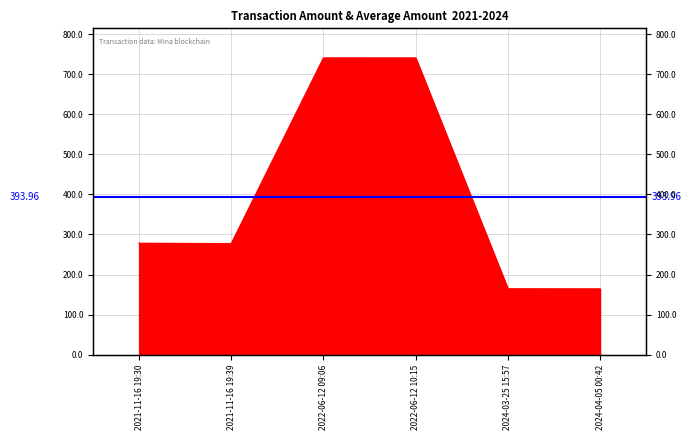

Count the number of categories in the chart.

6